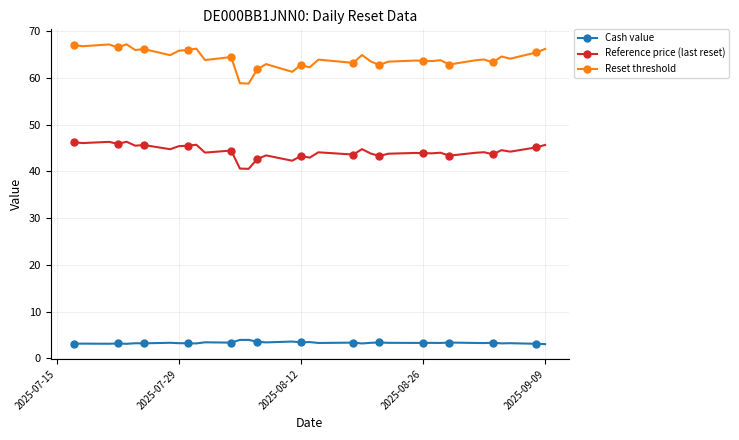

True or false: Cash value and Reset threshold intersect in this chart.

False